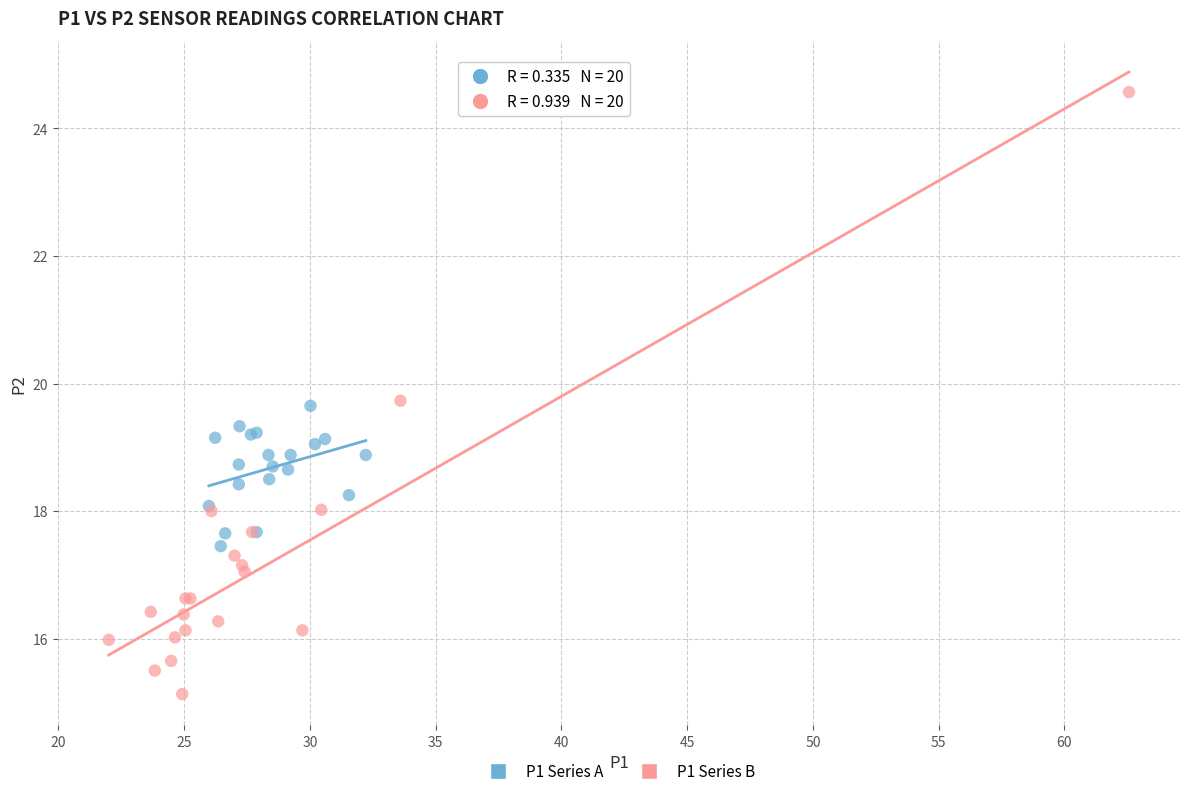

Which series has the largest Y range (max minus min)?

P1 Series B